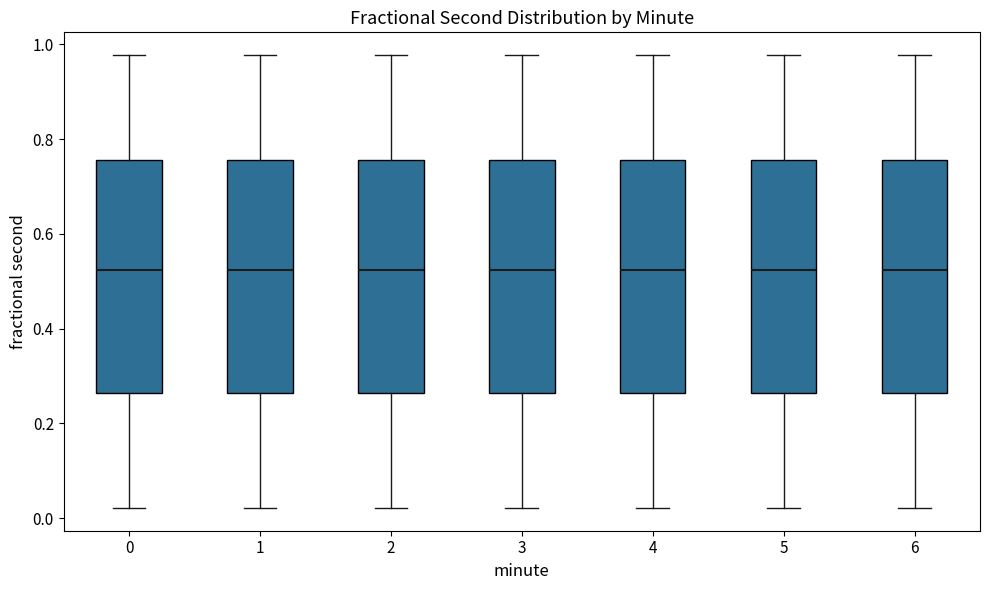

Reading left to right, read every box against the y-axis: the position of its median line, the range the box covers, and the ends of its whiskers. The values are not printed on the chart, so give them approximately, as read against the axis.

0: median 0.52, box 0.26 to 0.76, whiskers 0.02 to 0.98
1: median 0.52, box 0.26 to 0.76, whiskers 0.02 to 0.98
2: median 0.52, box 0.26 to 0.76, whiskers 0.02 to 0.98
3: median 0.52, box 0.26 to 0.76, whiskers 0.02 to 0.98
4: median 0.52, box 0.26 to 0.76, whiskers 0.02 to 0.98
5: median 0.52, box 0.26 to 0.76, whiskers 0.02 to 0.98
6: median 0.52, box 0.26 to 0.76, whiskers 0.02 to 0.98